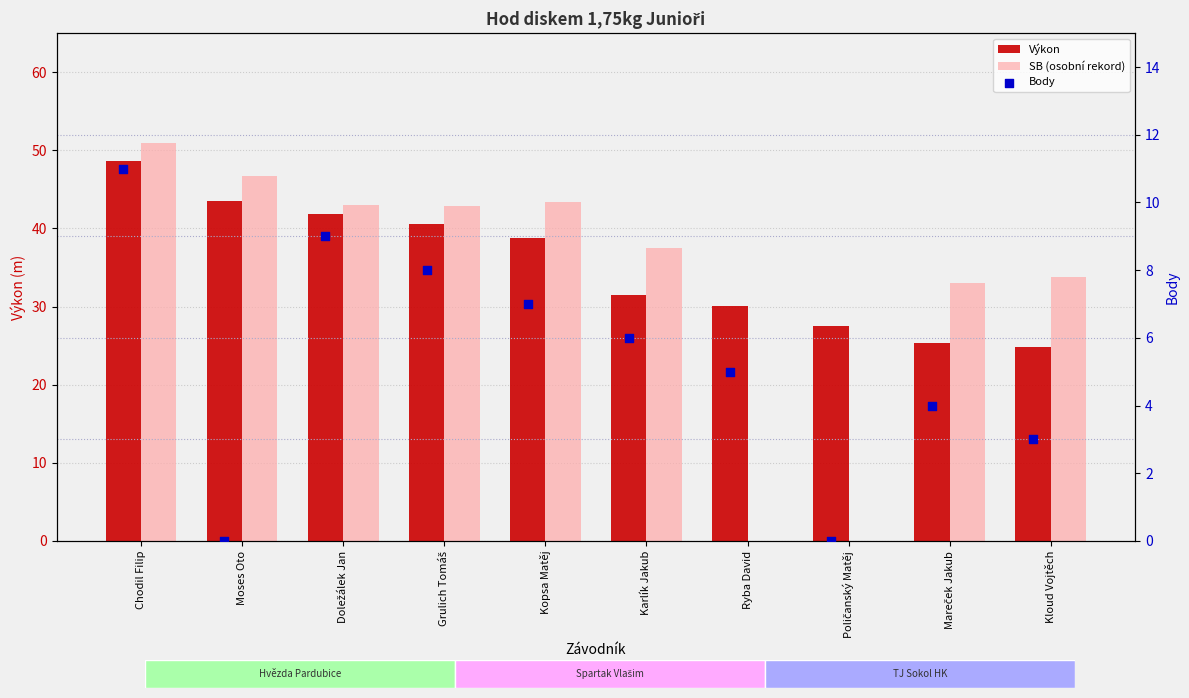

Is the value of Výkon at Chodil Filip greater than the value of SB (osobní rekord) at Mareček Jakub?

Yes